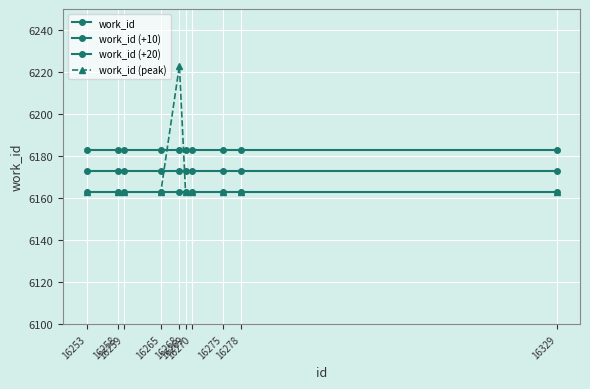

What is the minimum value for work_id (peak)?

6163